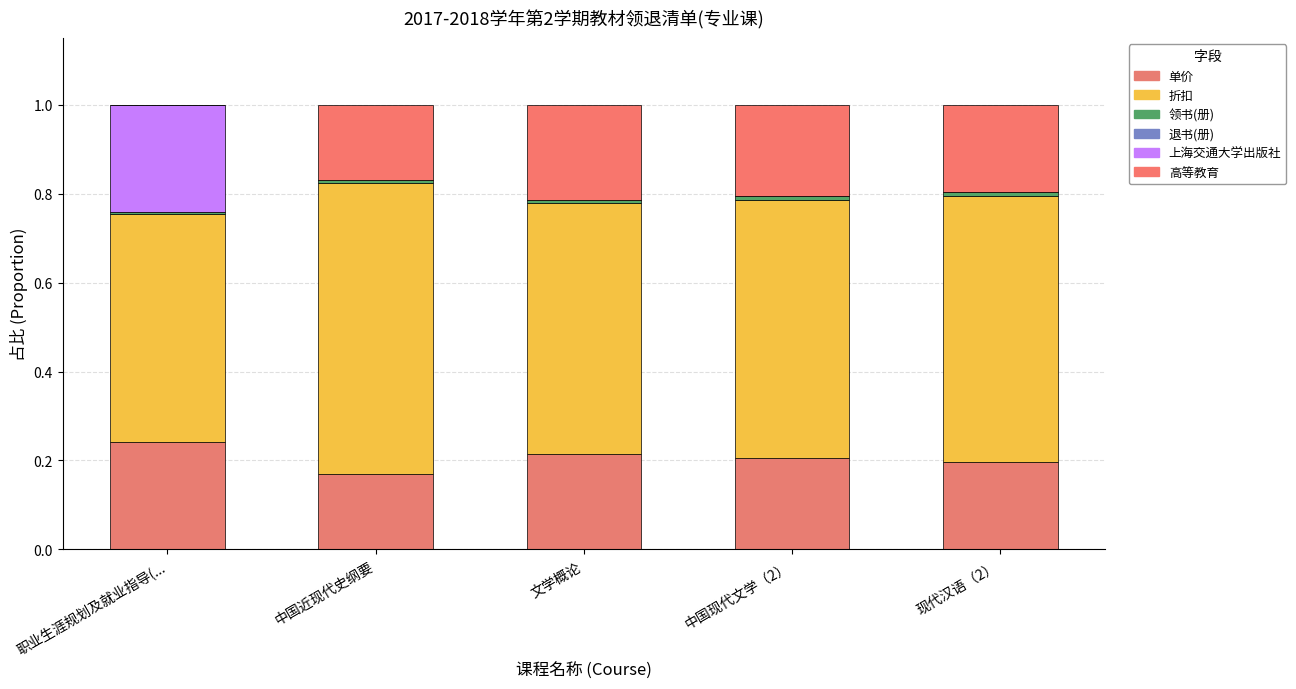

Are the bars horizontal?

No